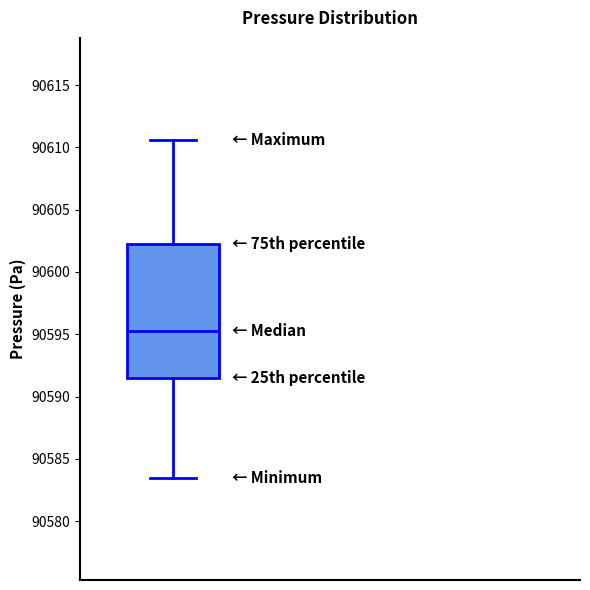

Transcribe this box plot: give where the median line is, the range the box spans, and where the two whiskers end, as read against the y-axis. The values are not printed on the chart, so give them approximately, as read against the axis.

median 90595.5, box 90591.5 to 90602.5, whiskers 90583.5 to 90610.5